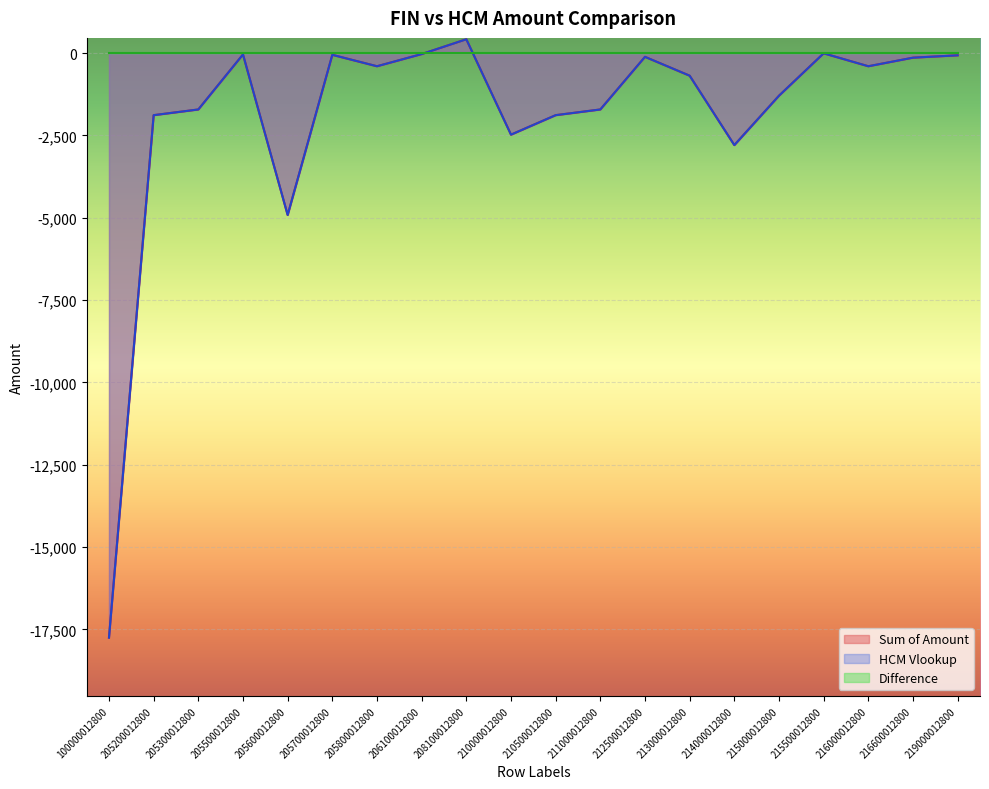

Reading left to right, transcribe all the data shown in this chart.

Sum of Amount: -17752.2	-1886.1	-1712.9	-42.4	-4917.5	-53.9	-400.6	-31.2	418.8	-2477.8	-1886.1	-1712.9	-115.1	-687.5	-2795.2	-1295.2	-8.1	-400.6	-140.1	-68.8
HCM Vlookup: -17752.2	-1886.1	-1712.9	-42.4	-4917.5	-53.9	-400.6	-31.2	418.8	-2477.8	-1886.1	-1712.9	-115.1	-687.5	-2795.2	-1295.2	-8.1	-400.6	-140.1	-68.8